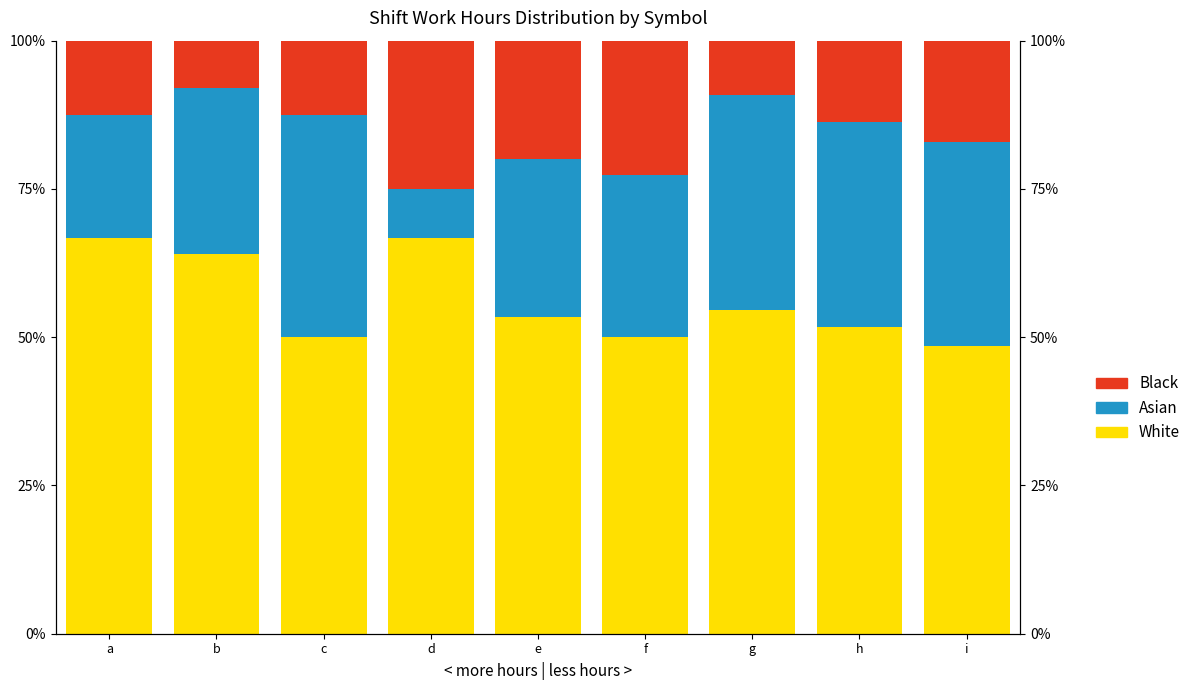

What is the sum of the Asian values at e and a?

47.5